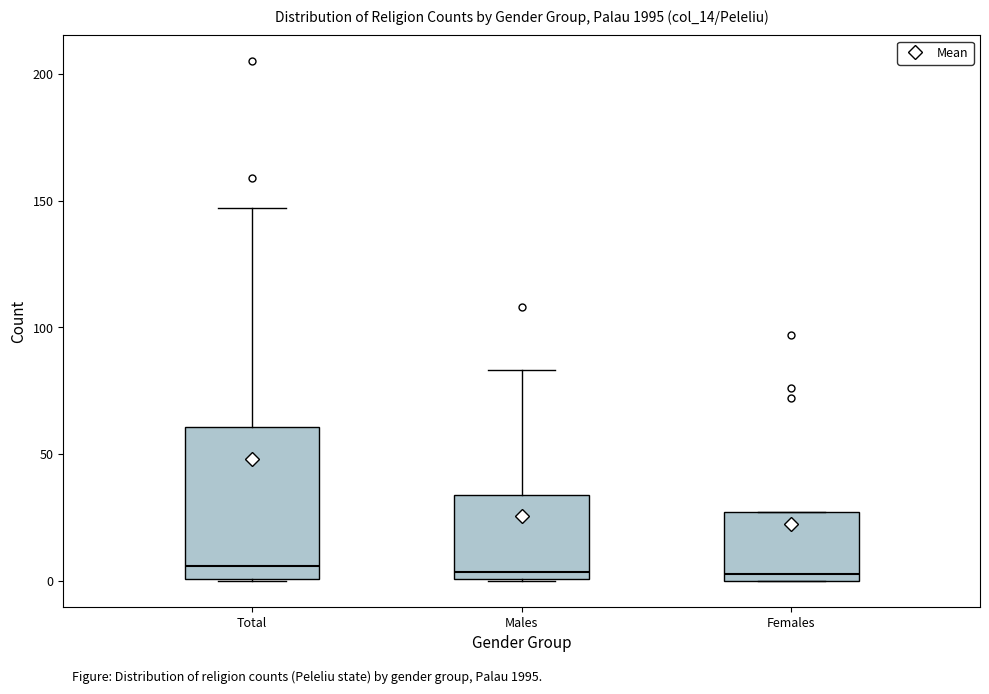

Reading left to right, transcribe this box plot: for each box, give where its median line is, the range the box spans, and where its two whiskers end, as read against the y-axis. The values are not printed on the chart, so give them approximately, as read against the axis.

Total: median 5, box 0 to 60, whiskers 0 to 145
Males: median 5, box 0 to 35, whiskers 0 to 85
Females: median 5, box 0 to 25, whiskers 0 to 25